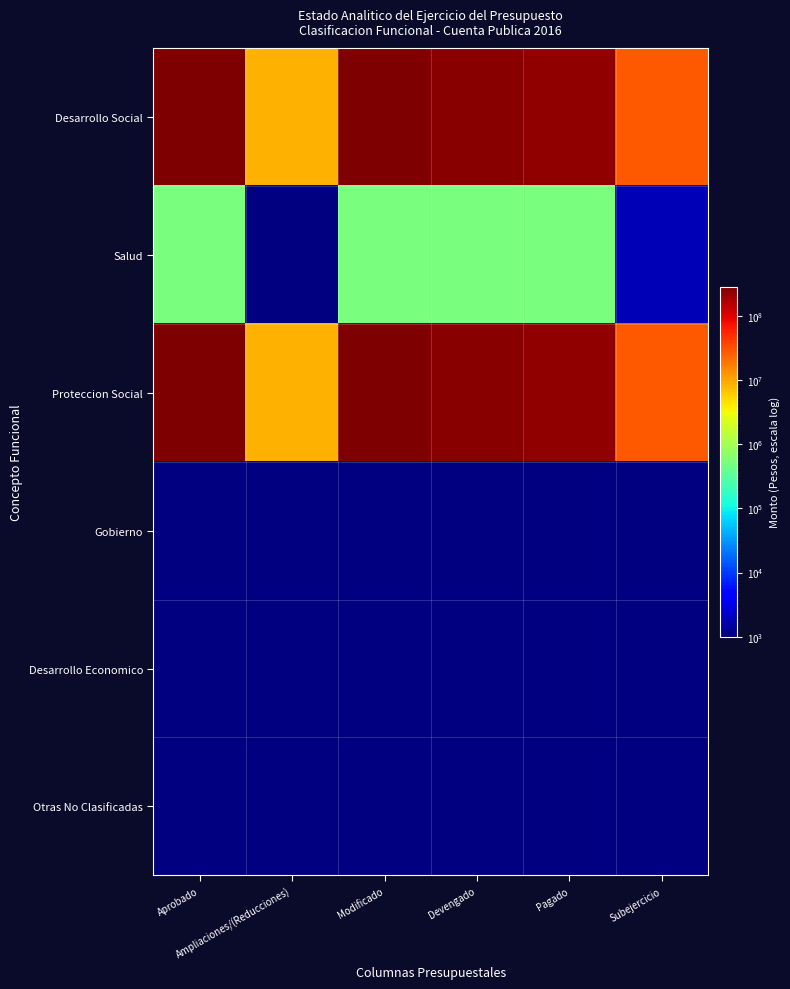

The value of Salud at Pagado is 512408.2. True or false?

True